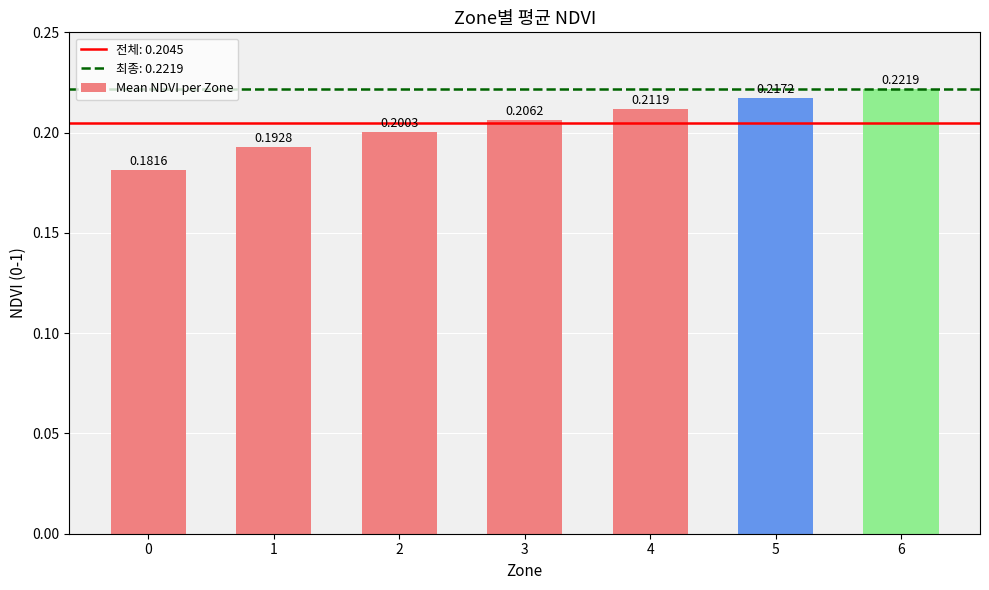

Are the bars horizontal?

No